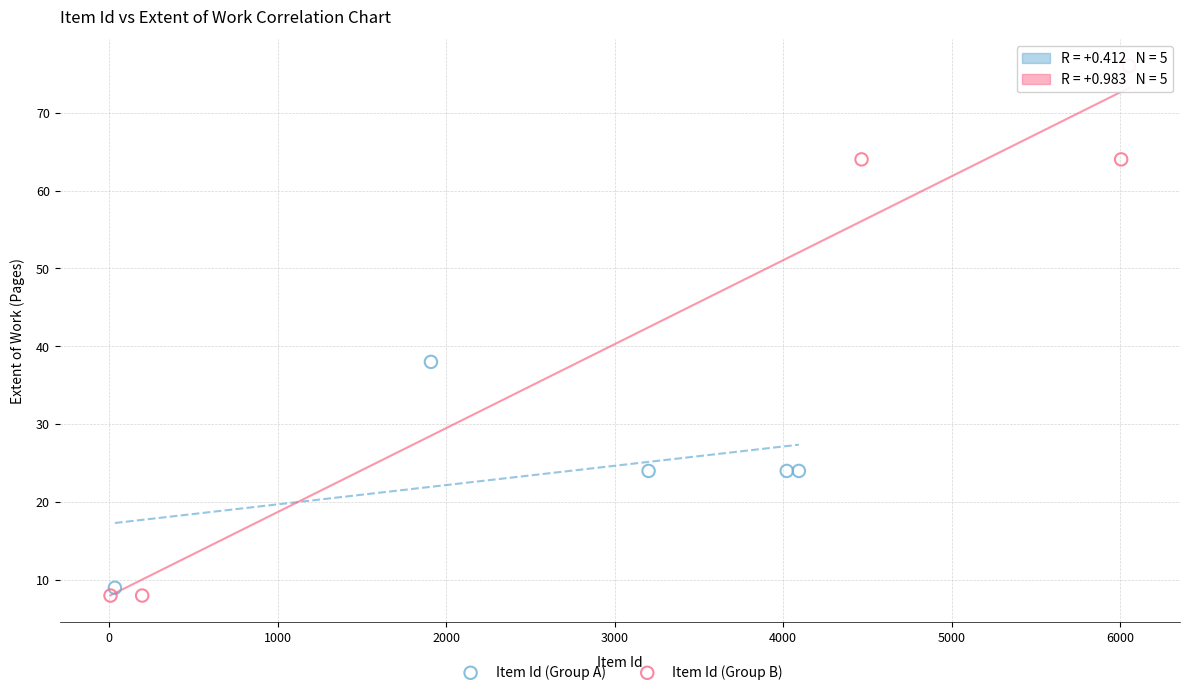

Which series has the largest Y range (max minus min)?

Item Id (Group B)